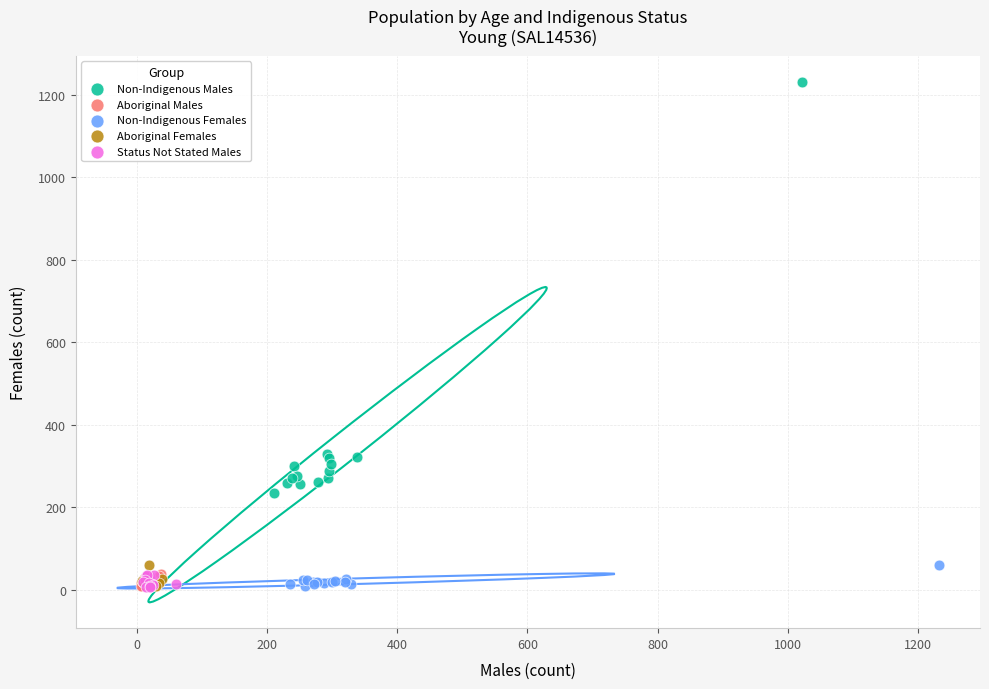

What are all the series names shown in the legend?

Non-Indigenous Males, Aboriginal Males, Non-Indigenous Females, Aboriginal Females, Status Not Stated Males